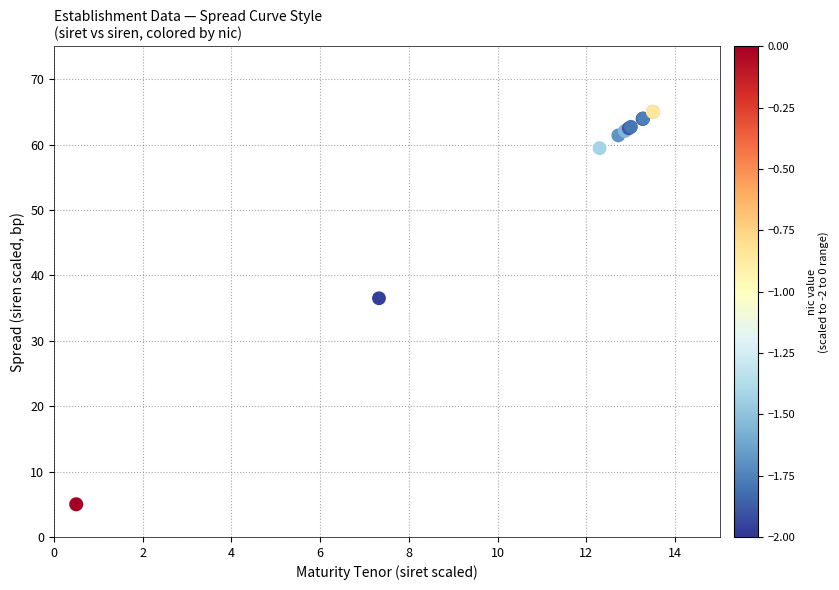

What Y value in the scatter plot is closest to 35?

36.5